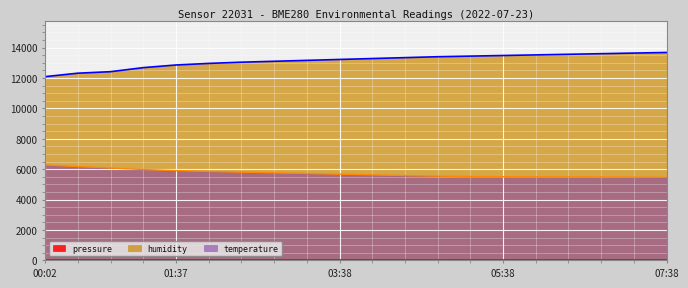

What is the maximum value for temperature?

6279.0